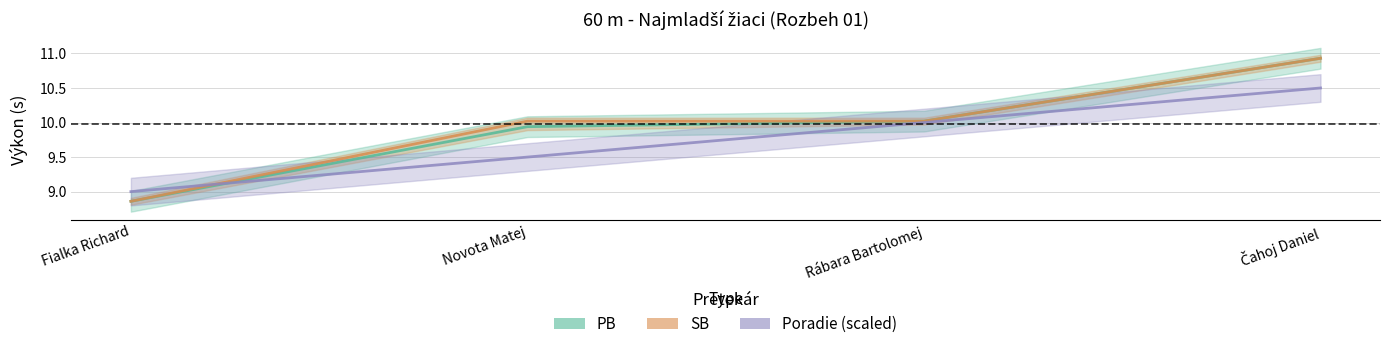

Reading left to right, transcribe all the data shown in this chart.

PB: Fialka Richard=8.9	Novota Matej=9.9	Rábara Bartolomej=10.0	Čahoj Daniel=10.9
SB: Fialka Richard=8.9	Novota Matej=10.0	Rábara Bartolomej=10.0	Čahoj Daniel=10.9
Poradie (scaled): Fialka Richard=9.0	Novota Matej=9.5	Rábara Bartolomej=10.0	Čahoj Daniel=10.5